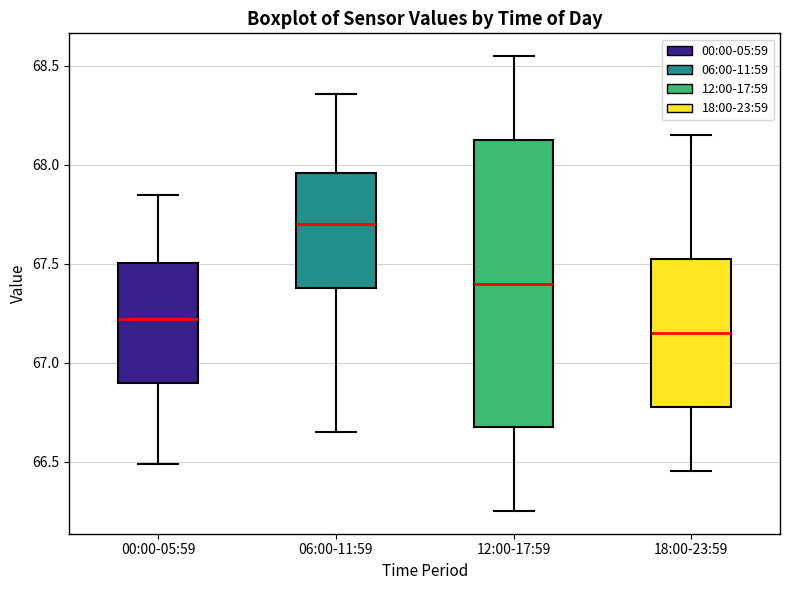

Reading left to right, read every box against the y-axis: the position of its median line, the range the box covers, and the ends of its whiskers. The values are not printed on the chart, so give them approximately, as read against the axis.

00:00-05:59: median 67.20, box 66.90 to 67.50, whiskers 66.50 to 67.85
06:00-11:59: median 67.70, box 67.40 to 67.95, whiskers 66.65 to 68.35
12:00-17:59: median 67.40, box 66.70 to 68.15, whiskers 66.25 to 68.55
18:00-23:59: median 67.15, box 66.80 to 67.55, whiskers 66.45 to 68.15